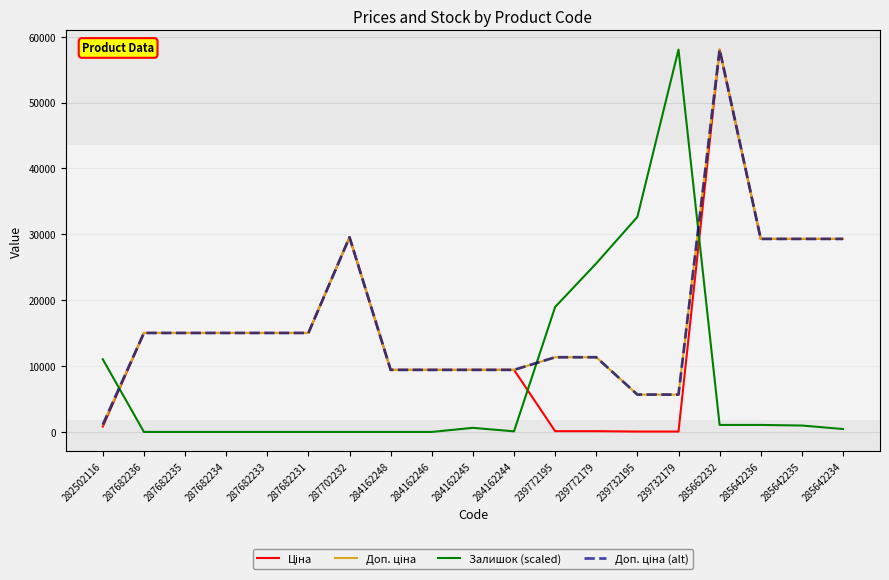

True or false: Ціна and Доп. ціна cross at least once.

False